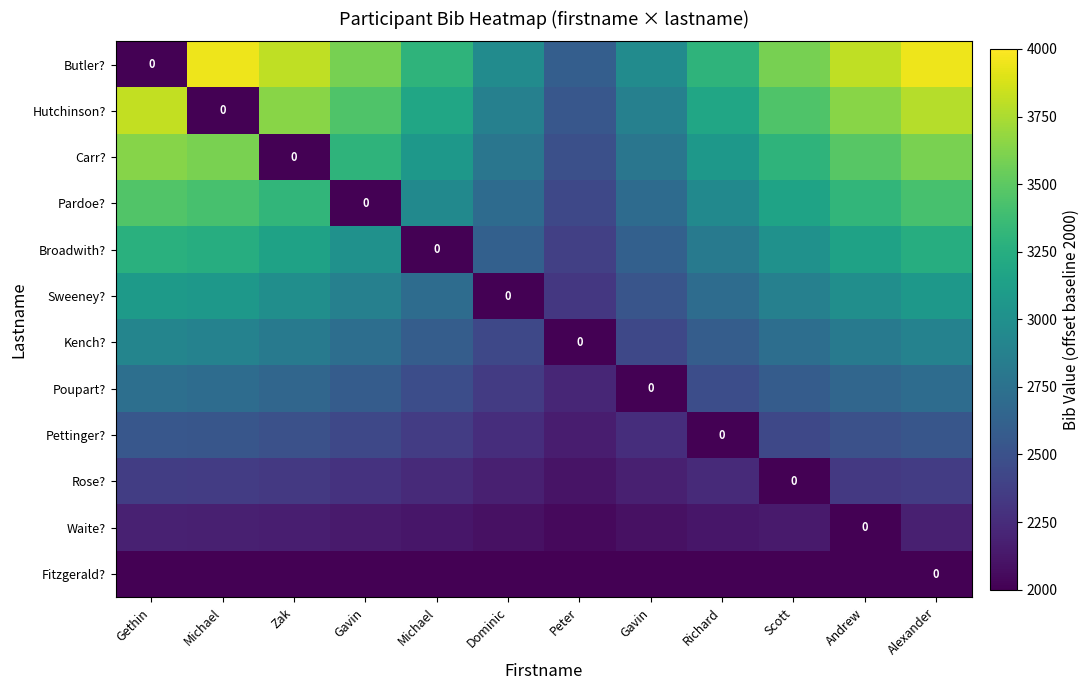

What is the maximum value shown in the chart?

3952.3